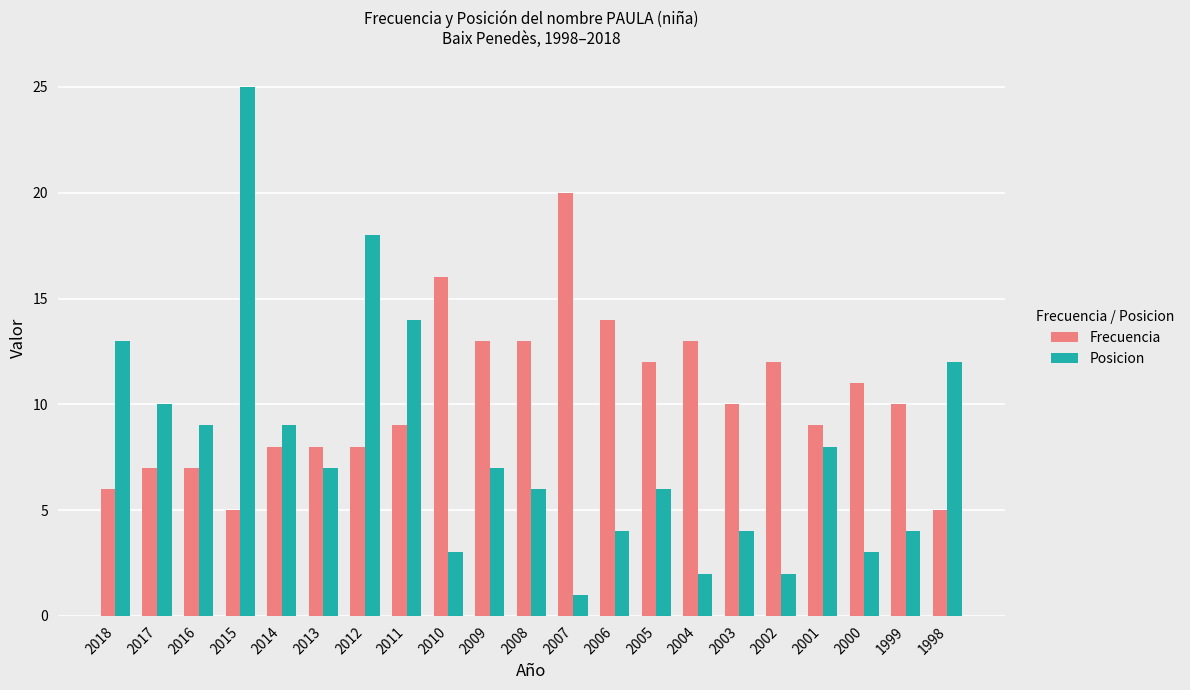

How many bars are there in total?

42